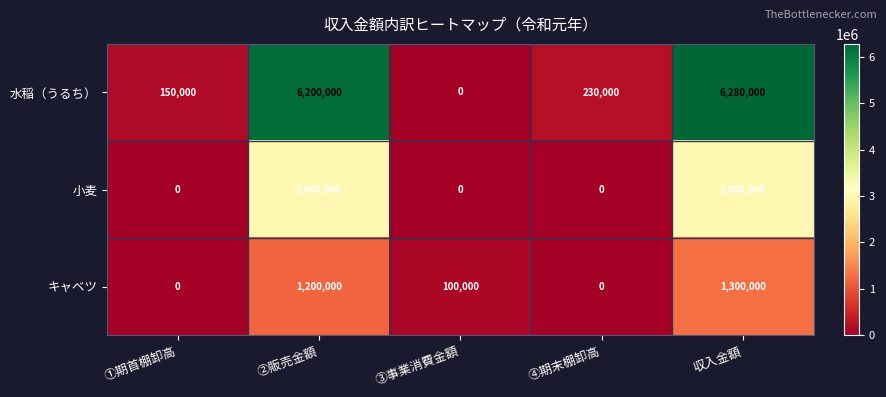

Which series has the largest total across all categories?

水稲（うるち）